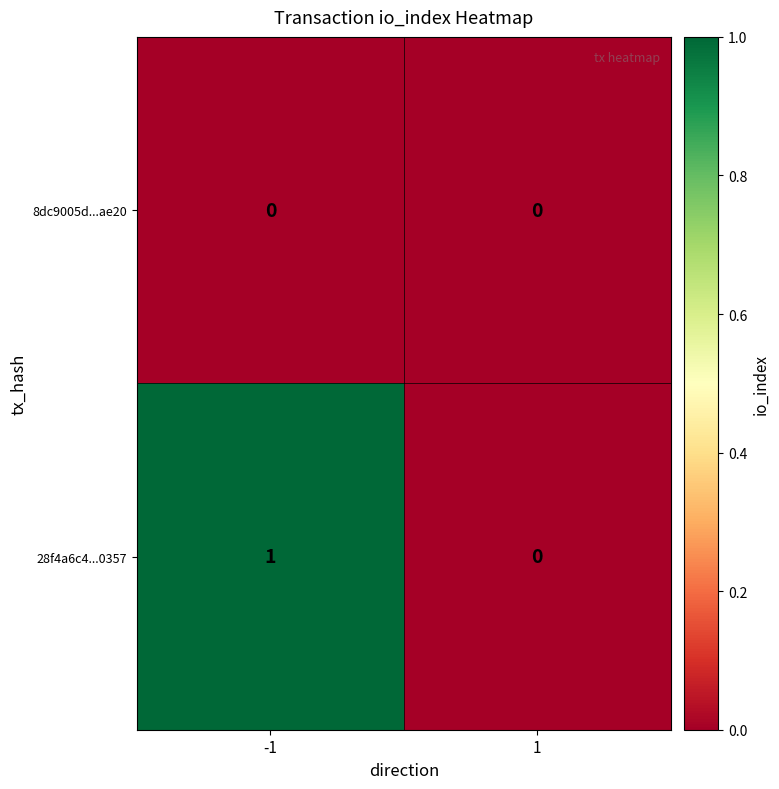

Rank the series by their maximum value, from highest to lowest.

28f4a6c4...0357, 8dc9005d...ae20